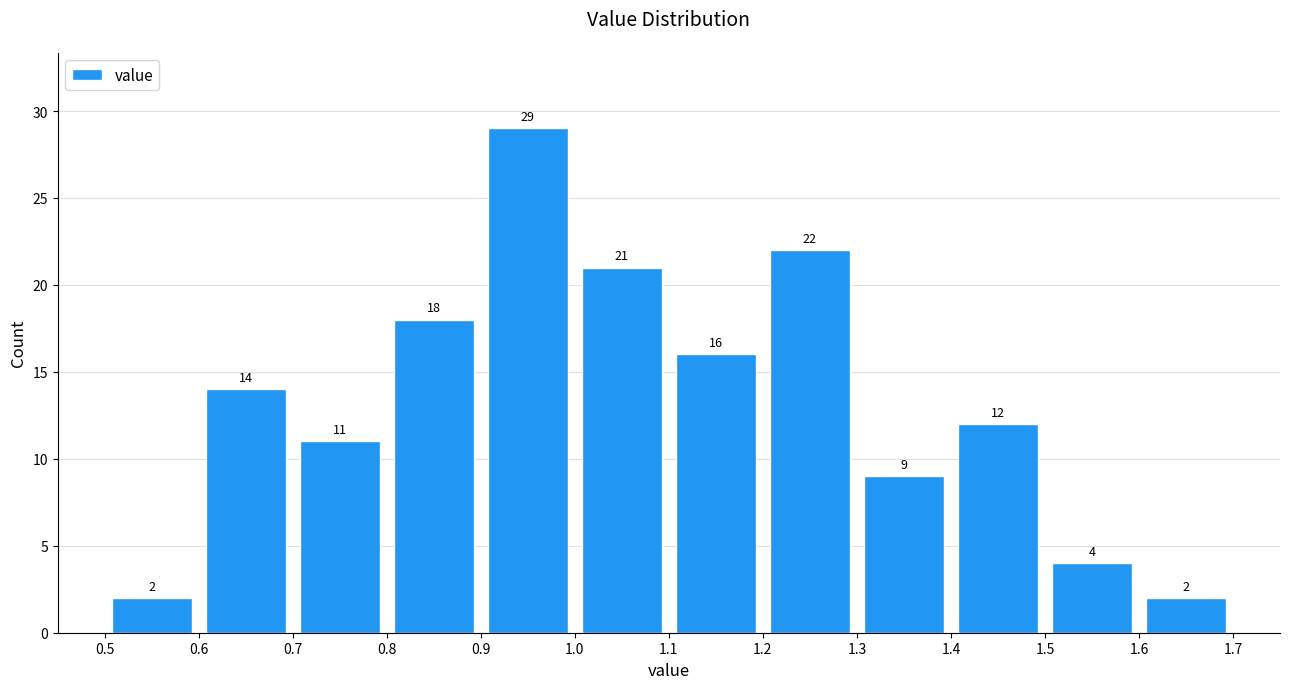

What is the height of the bar covering 1.2 to 1.3 on the x-axis?

22